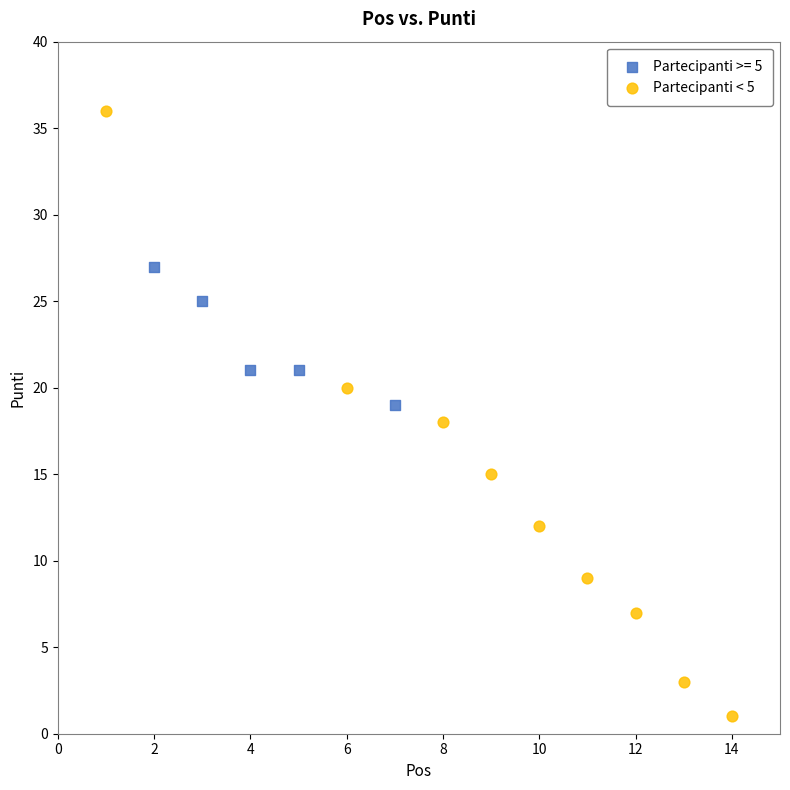

Which series has the widest spread of Y values?

Partecipanti < 5